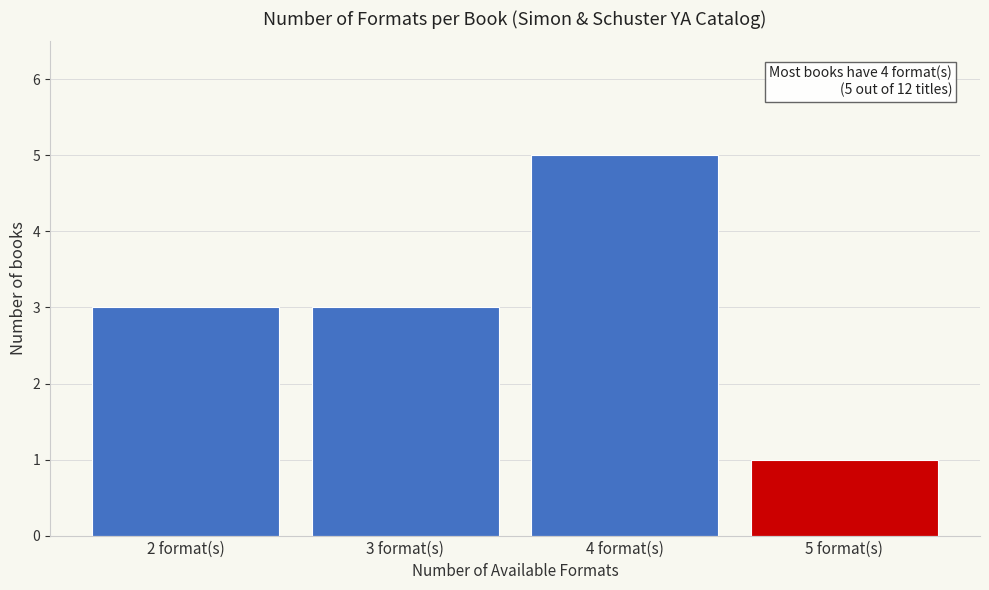

Reading left to right, transcribe all the data shown in this chart.

2 format(s)=3	3 format(s)=3	4 format(s)=5	5 format(s)=1